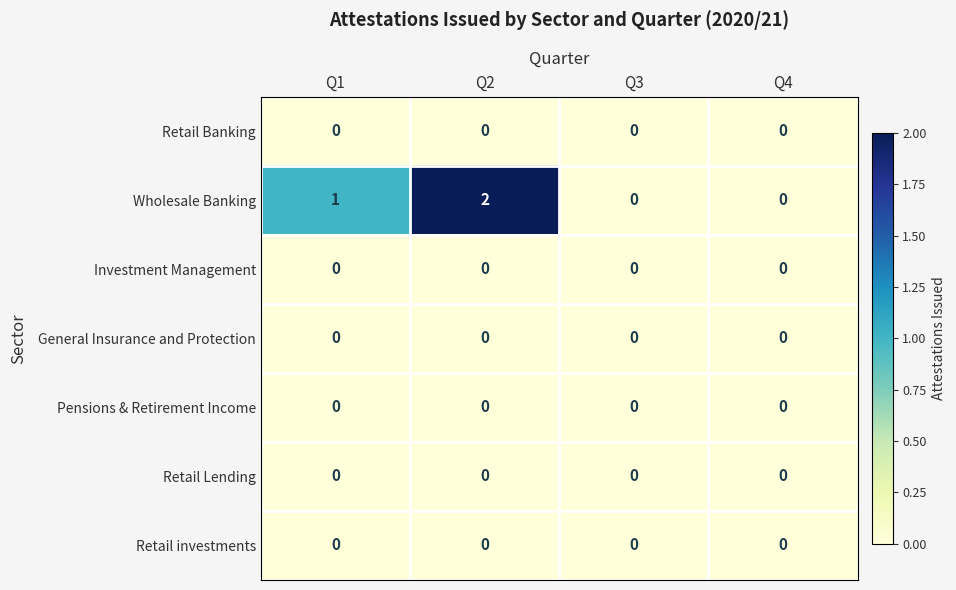

Reading left to right, what are all the values shown in this chart?

Retail Banking: Q1=0	Q2=0	Q3=0	Q4=0
Wholesale Banking: Q1=1	Q2=2	Q3=0	Q4=0
Investment Management: Q1=0	Q2=0	Q3=0	Q4=0
General Insurance and Protection: Q1=0	Q2=0	Q3=0	Q4=0
Pensions & Retirement Income: Q1=0	Q2=0	Q3=0	Q4=0
Retail Lending: Q1=0	Q2=0	Q3=0	Q4=0
Retail investments: Q1=0	Q2=0	Q3=0	Q4=0